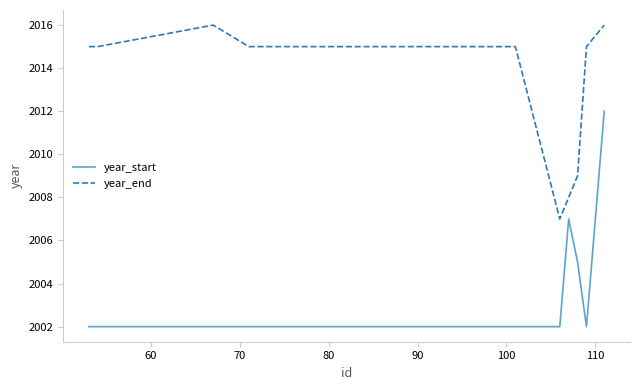

Which series has the largest total across all categories?

year_end